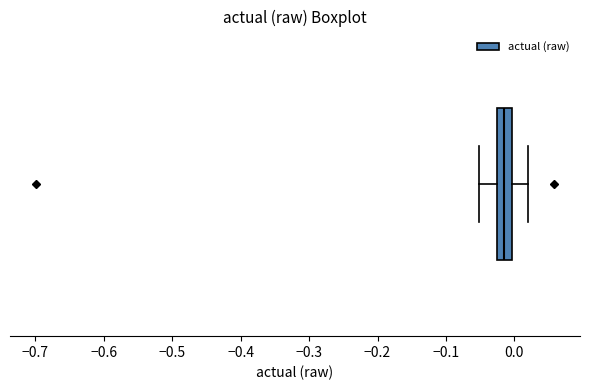

Where does the left whisker of the box end on the x-axis? The values are not printed on the chart, so give them approximately, as read against the axis.

-0.05